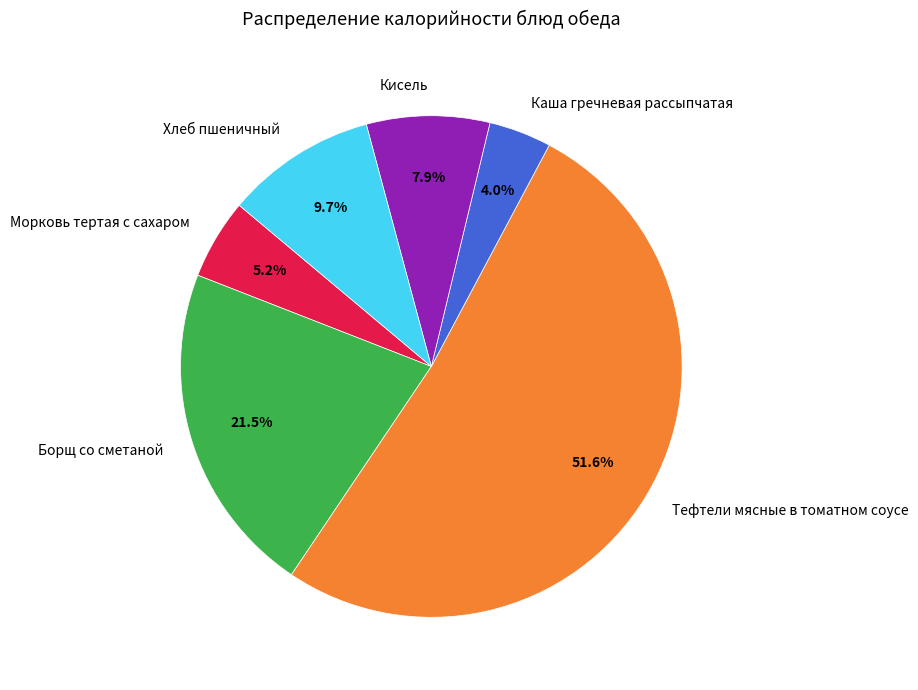

To the nearest percent, what is the combined percentage of Каша гречневая рассыпчатая and Кисель?

12%